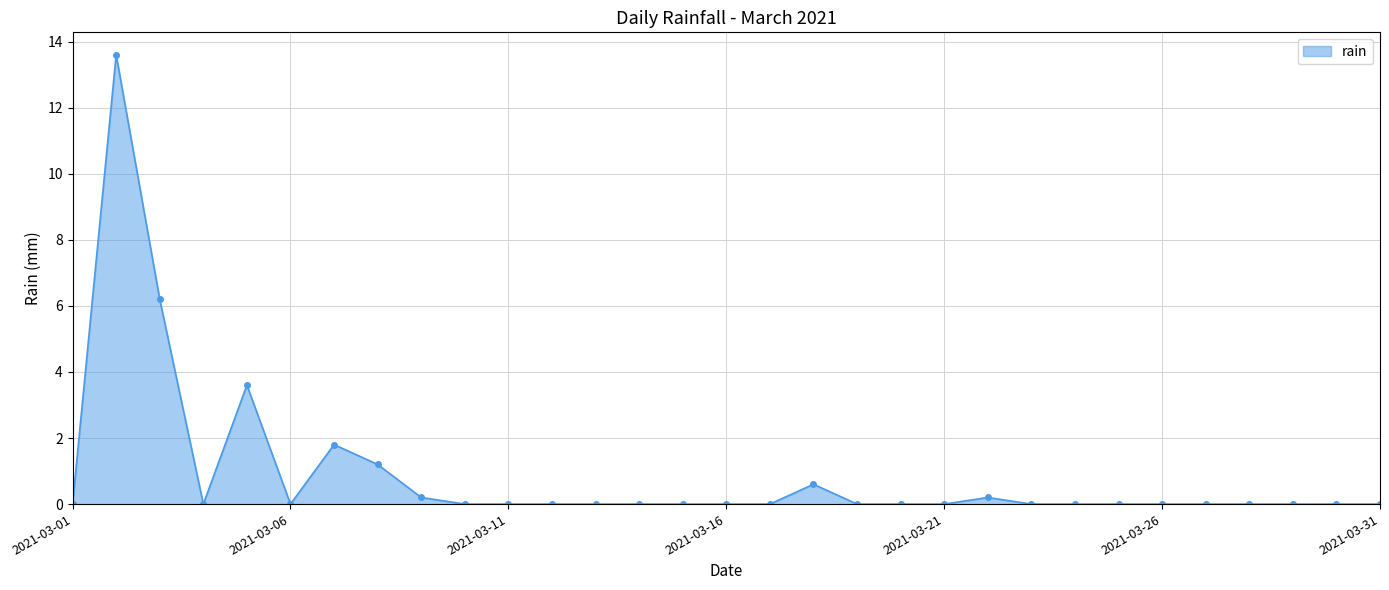

What is the maximum value shown in the chart?

13.6